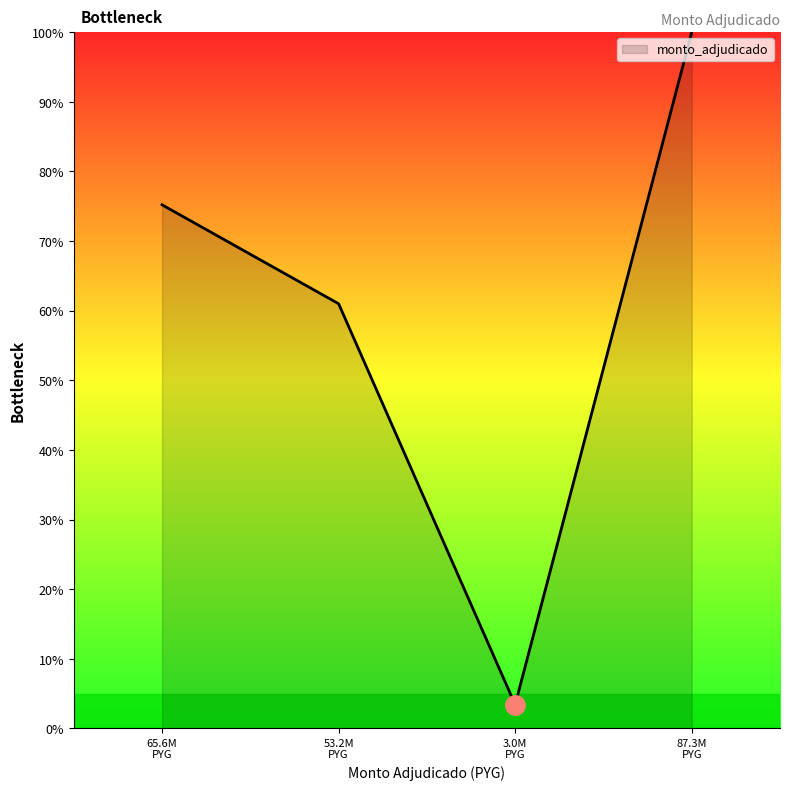

What is the greatest value displayed?

100.0